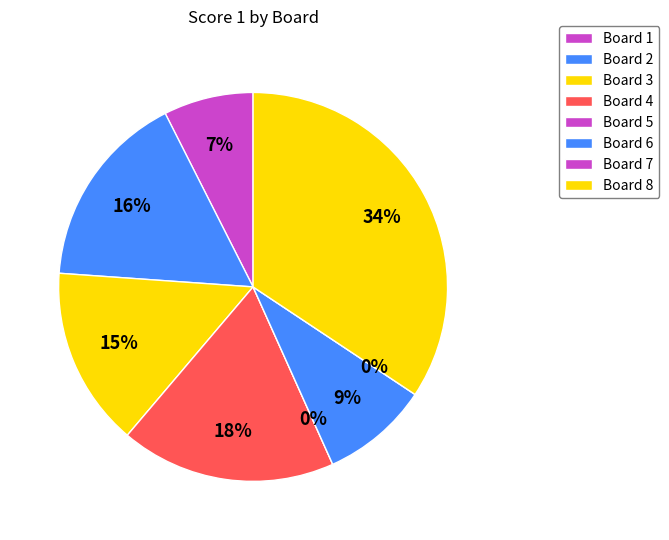

How many segments does this pie chart have?

8